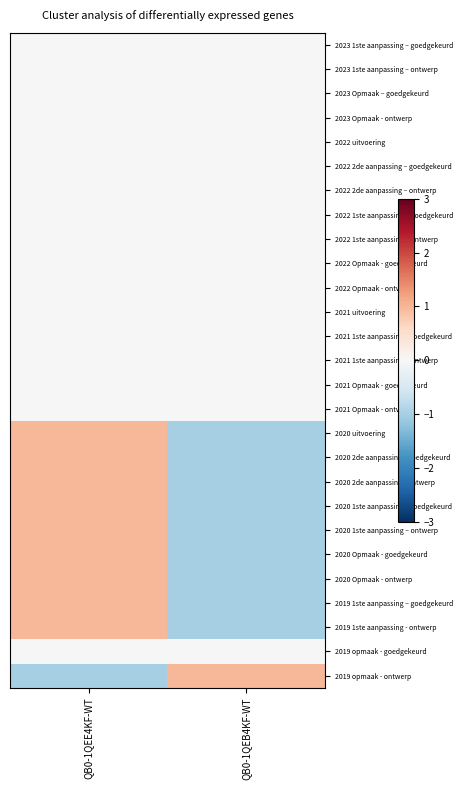

How many series are shown in this chart?

27